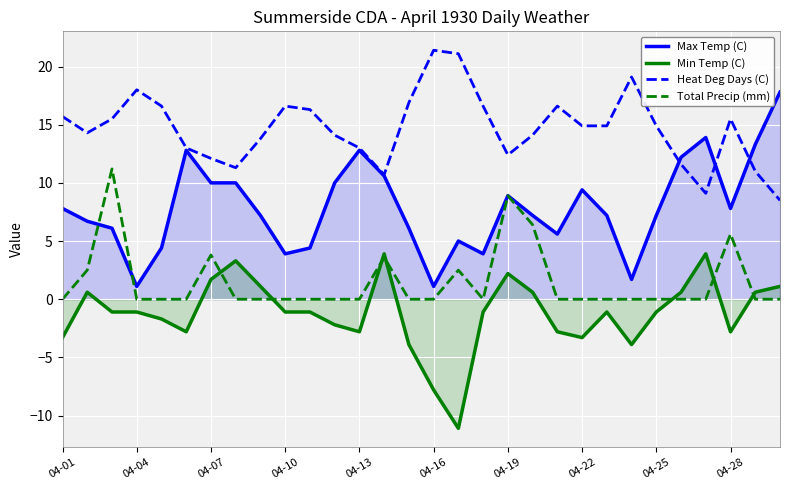

What are all the series names shown in the legend?

Max Temp (C), Min Temp (C), Heat Deg Days (C), Total Precip (mm)